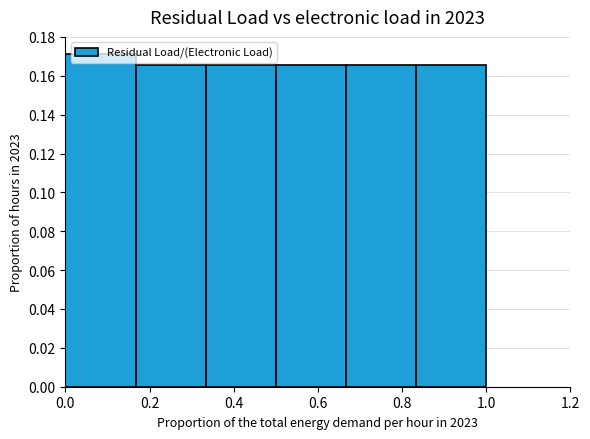

Over which range of the x-axis is the bar tallest?

0.00 to 0.16